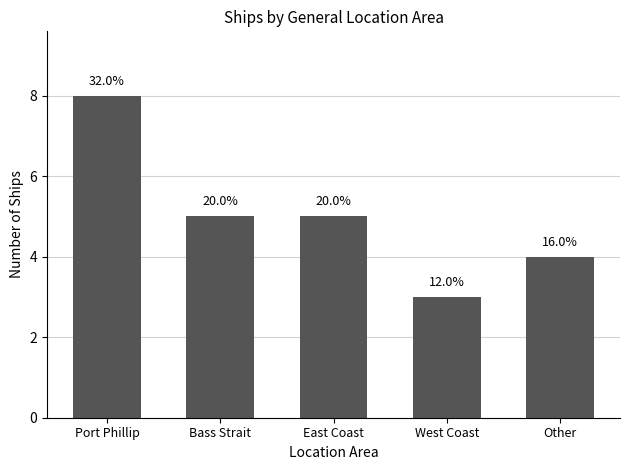

Are the bars horizontal?

No